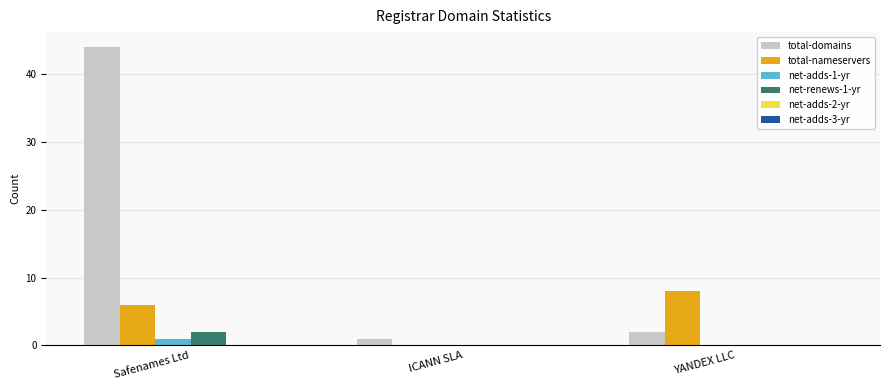

What is the total value across all series at ICANN SLA?

1